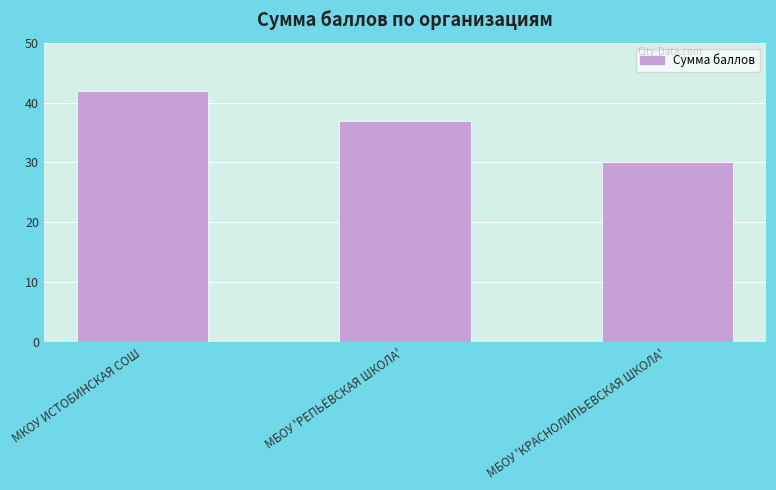

What position from the left is МБОУ 'КРАСНОЛИПЬЕВСКАЯ ШКОЛА'?

3